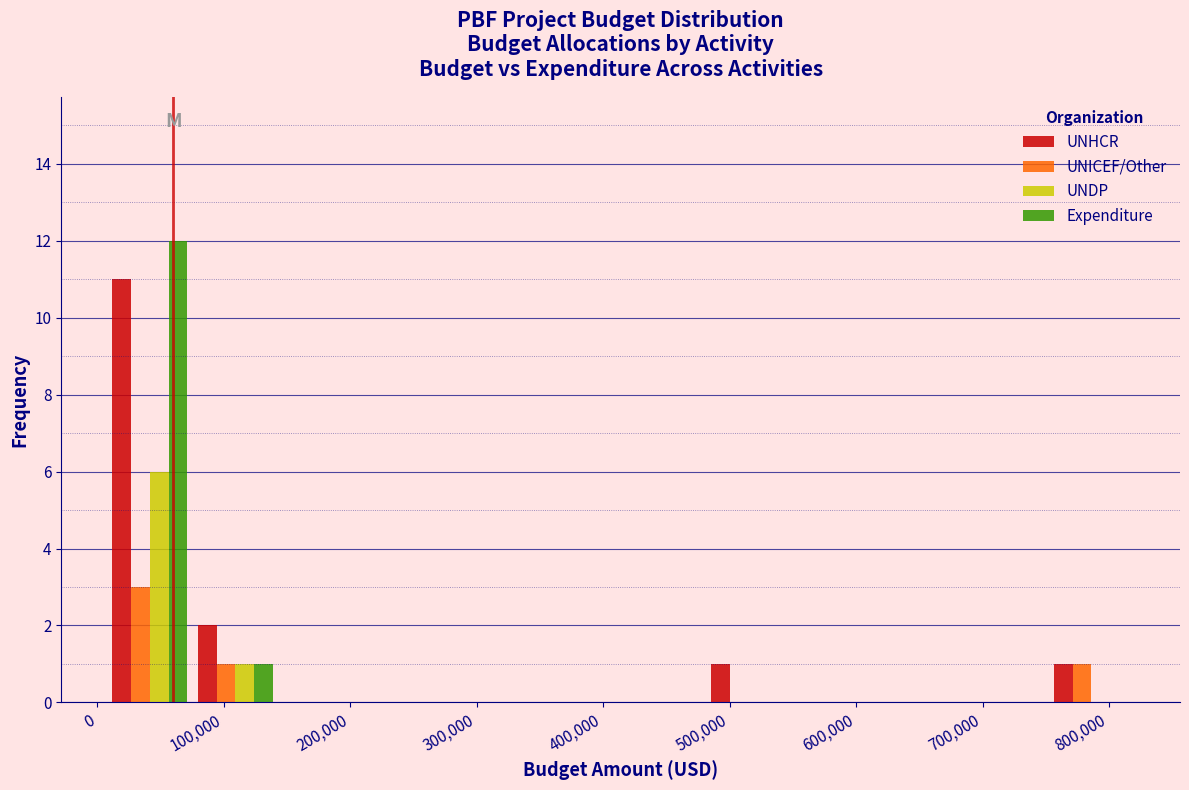

Reading left to right, transcribe this chart: for each range on the x-axis, give the height of each series' bar. Neither the bar edges nor the heights are printed on the chart, so give them approximately, as read against the axes.

10000 to 80000: UNHCR=11	UNICEF/Other=3	UNDP=6	Expenditure=12
80000 to 140000: UNHCR=2	UNICEF/Other=1	UNDP=1	Expenditure=1
140000 to 210000: UNHCR=0	UNICEF/Other=0	UNDP=0	Expenditure=0
210000 to 280000: UNHCR=0	UNICEF/Other=0	UNDP=0	Expenditure=0
280000 to 350000: UNHCR=0	UNICEF/Other=0	UNDP=0	Expenditure=0
350000 to 410000: UNHCR=0	UNICEF/Other=0	UNDP=0	Expenditure=0
410000 to 480000: UNHCR=0	UNICEF/Other=0	UNDP=0	Expenditure=0
480000 to 550000: UNHCR=1	UNICEF/Other=0	UNDP=0	Expenditure=0
550000 to 620000: UNHCR=0	UNICEF/Other=0	UNDP=0	Expenditure=0
620000 to 680000: UNHCR=0	UNICEF/Other=0	UNDP=0	Expenditure=0
680000 to 750000: UNHCR=0	UNICEF/Other=0	UNDP=0	Expenditure=0
750000 to 820000: UNHCR=1	UNICEF/Other=1	UNDP=0	Expenditure=0